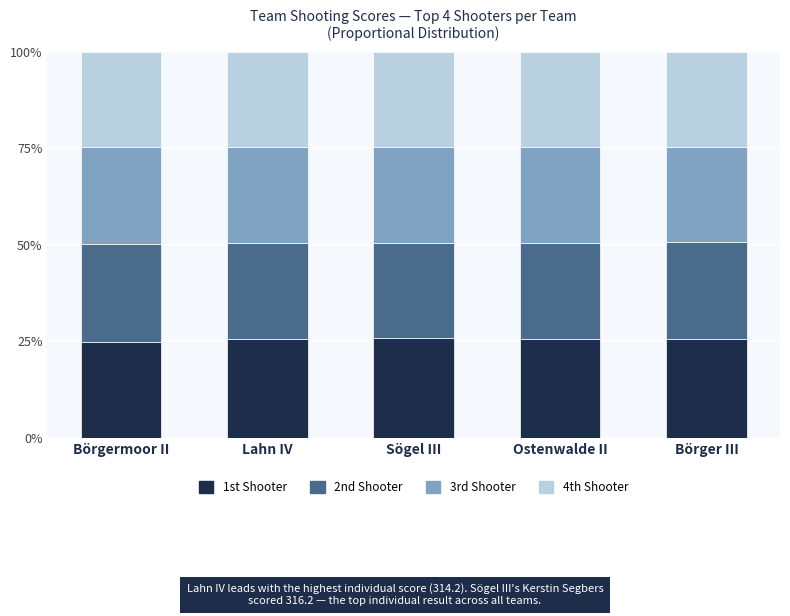

The value of 1st Shooter at Sögel III is 25.8. True or false?

True